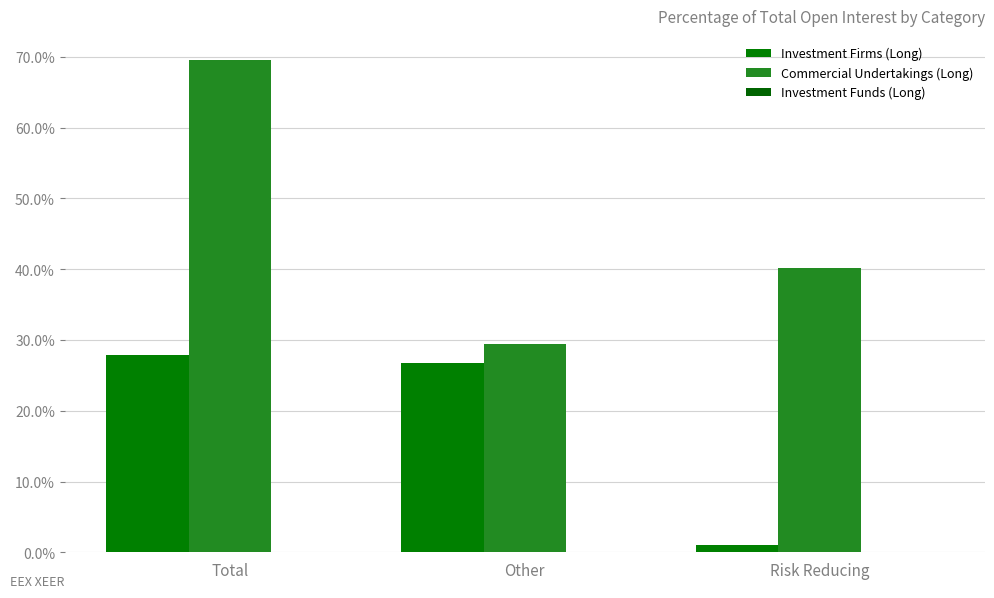

Rank the series by their average value, from highest to lowest.

Commercial Undertakings (Long), Investment Firms (Long)